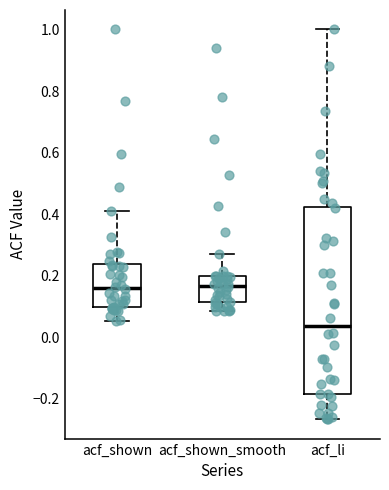

Where does the median line of the box for acf_shown_smooth sit on the y-axis? The values are not printed on the chart, so give them approximately, as read against the axis.

0.16